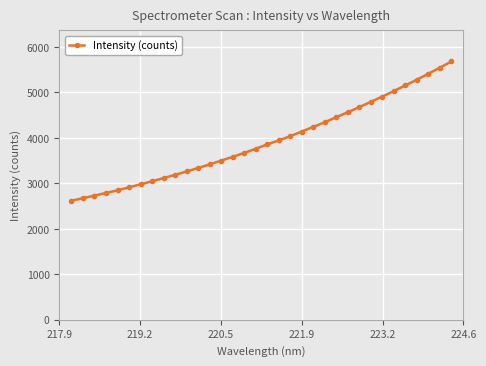

What is the minimum value shown in the chart?

2617.9